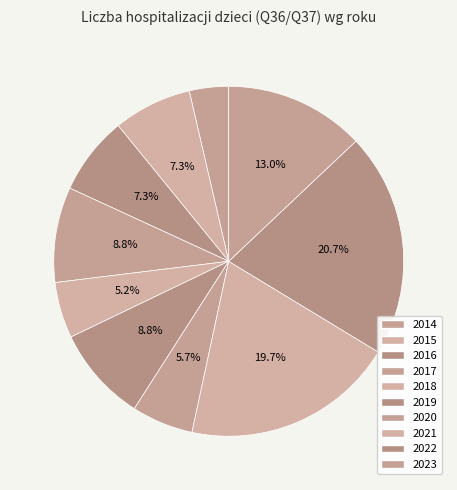

Rank the categories by value from lowest to highest.

2014, 2018, 2020, 2015, 2016, 2017, 2019, 2023, 2021, 2022